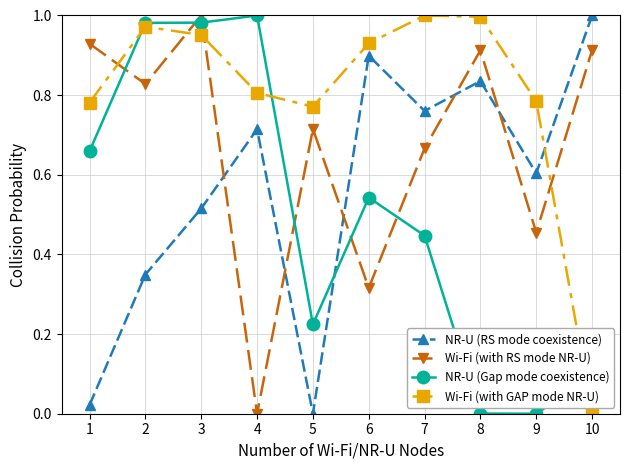

How many times do NR-U (RS mode coexistence) and Wi-Fi (with GAP mode NR-U) cross each other?

1